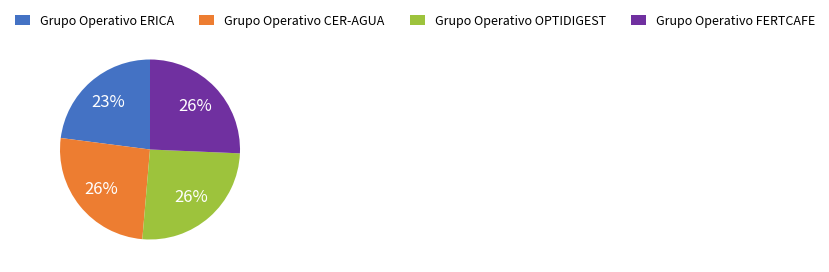

Which category has the smallest portion of the pie?

Grupo Operativo ERICA